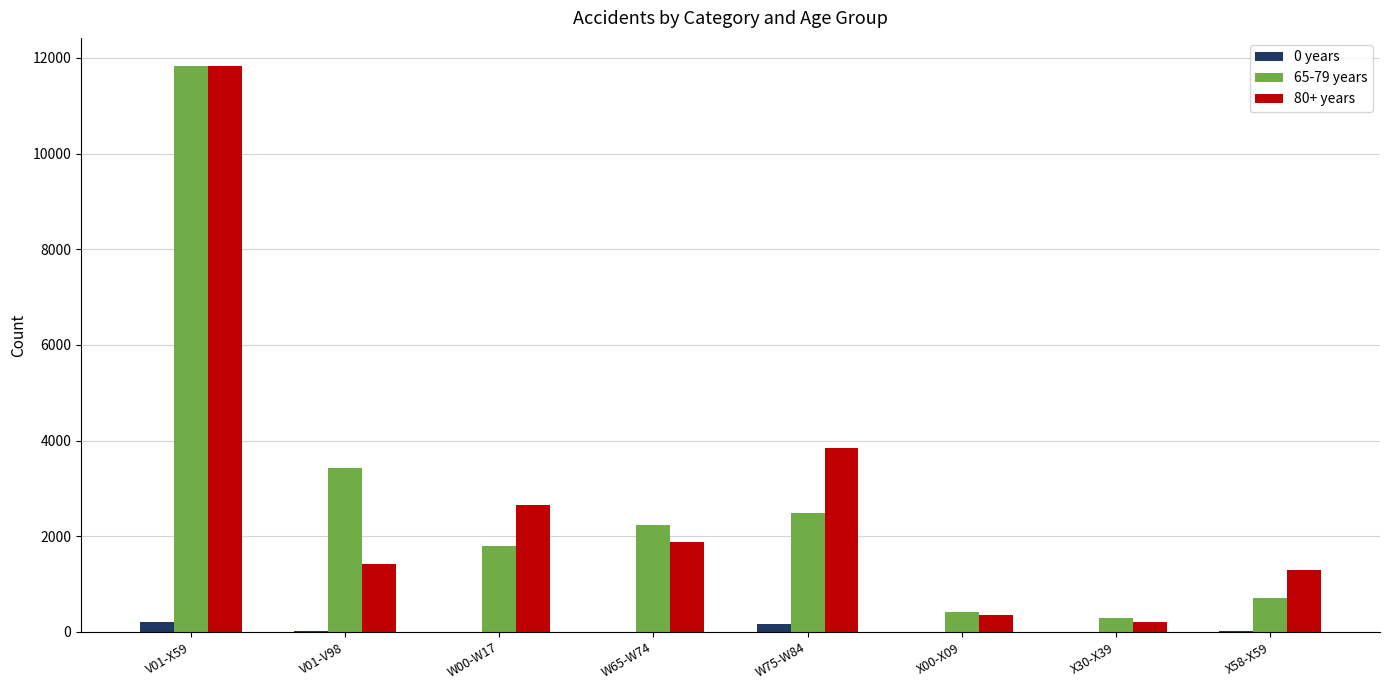

How many data points does each series have?

8